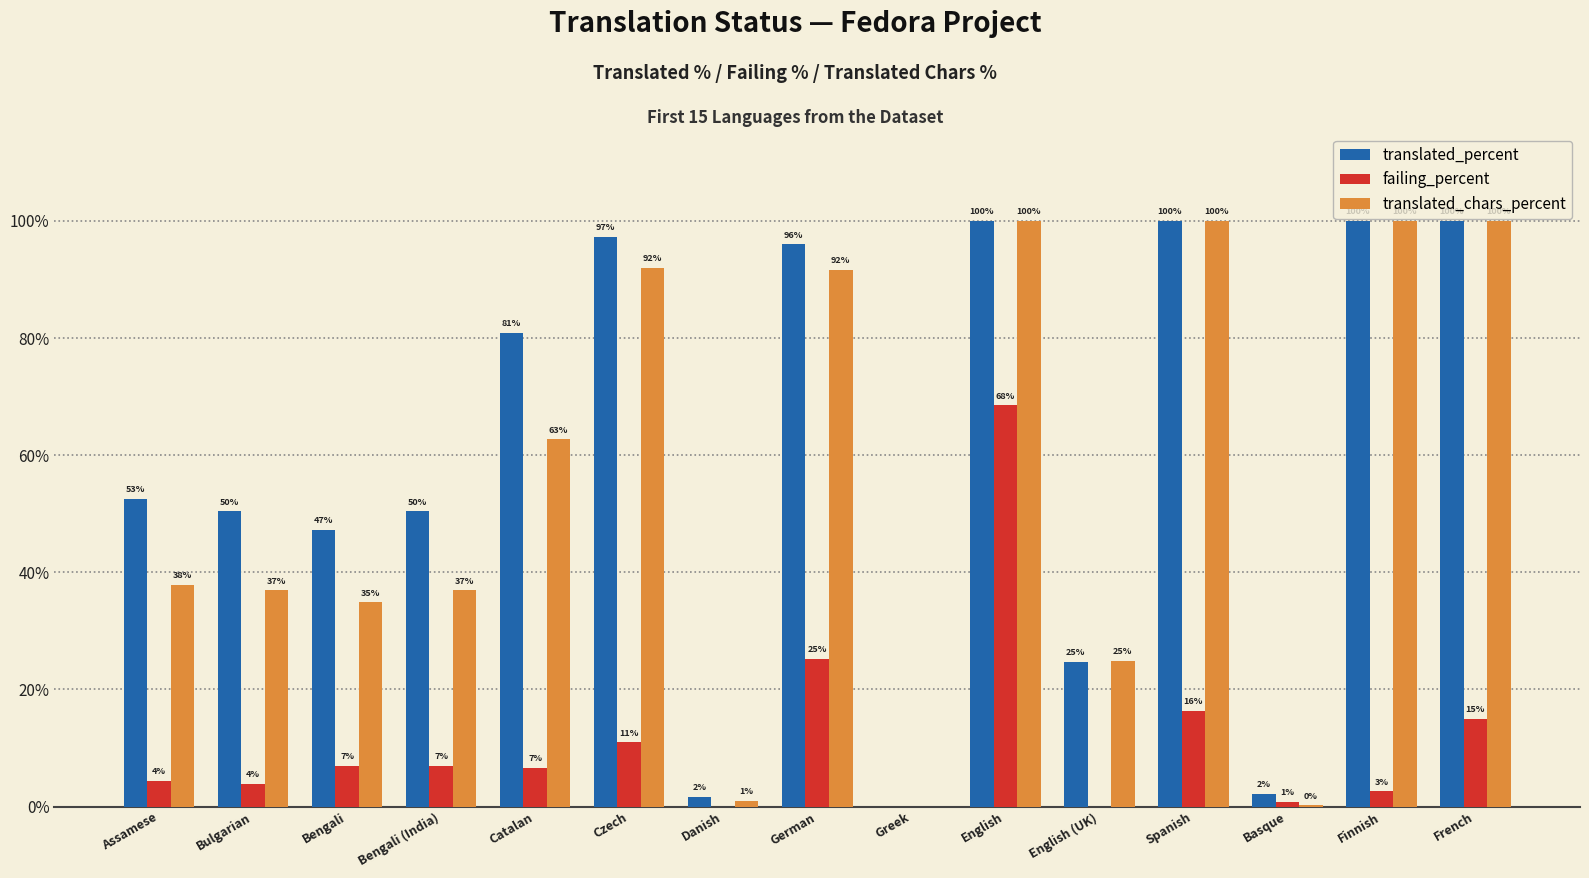

The value of translated_percent at English is 58.4. True or false?

False